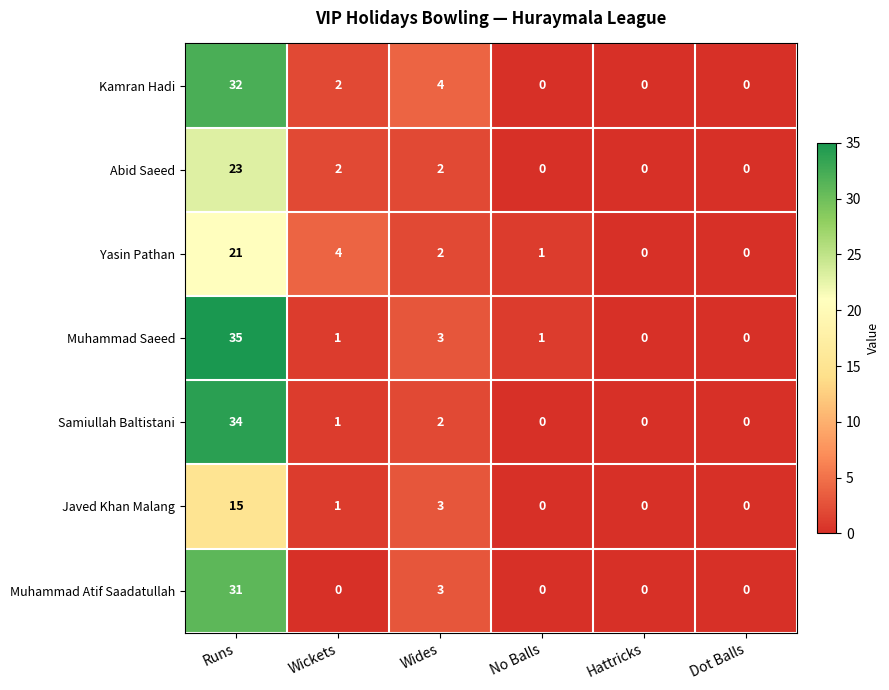

How many data points does each series have?

6